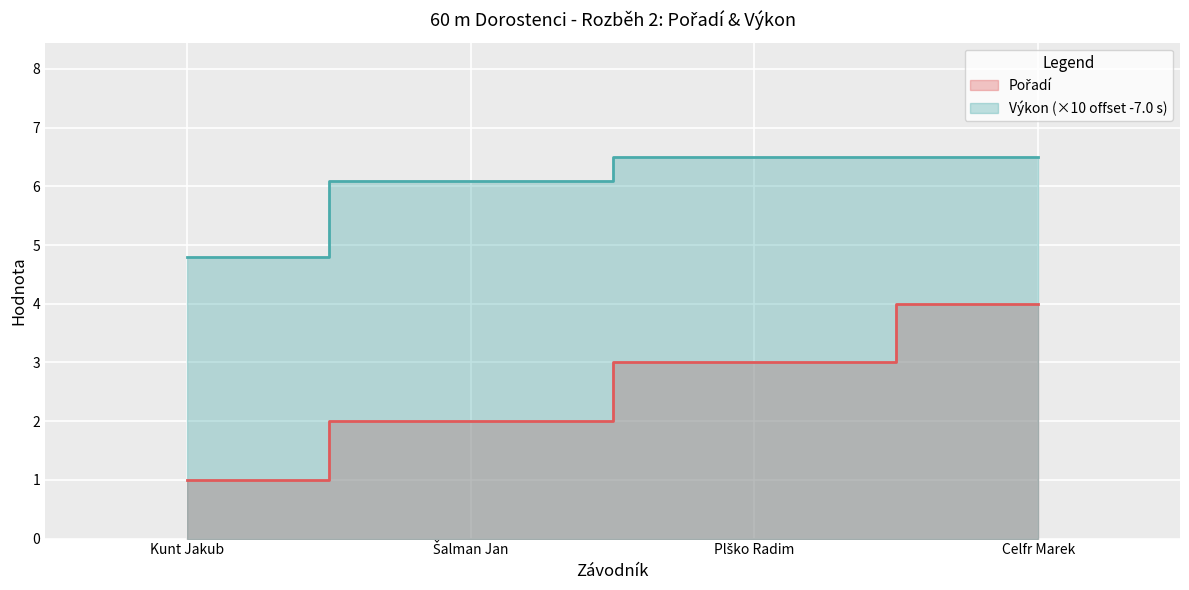

True or false: Výkon and Pořadí intersect in this chart.

False